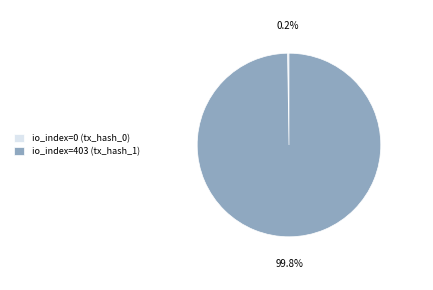

To the nearest percent, what is the average slice percentage?

50%